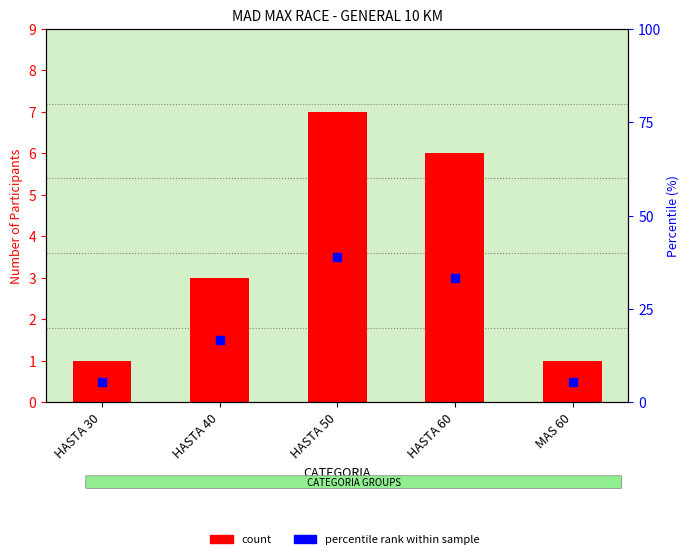

What is the spread (max minus min) of values at HASTA 60?

27.3